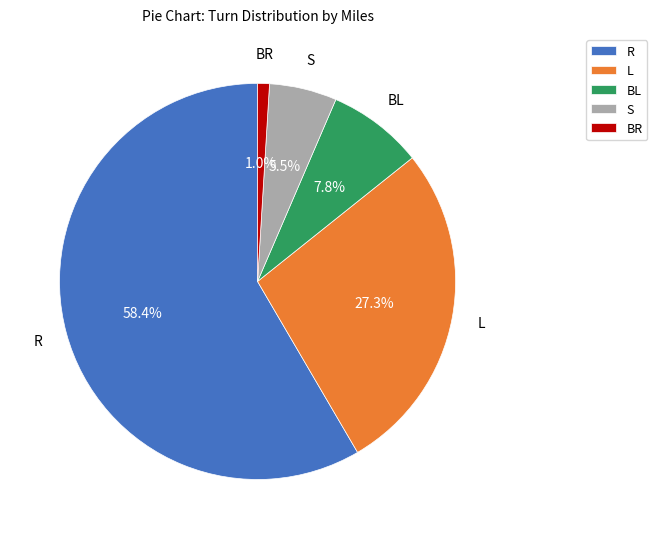

To the nearest percent, what is the combined percentage of S and BR?

6%